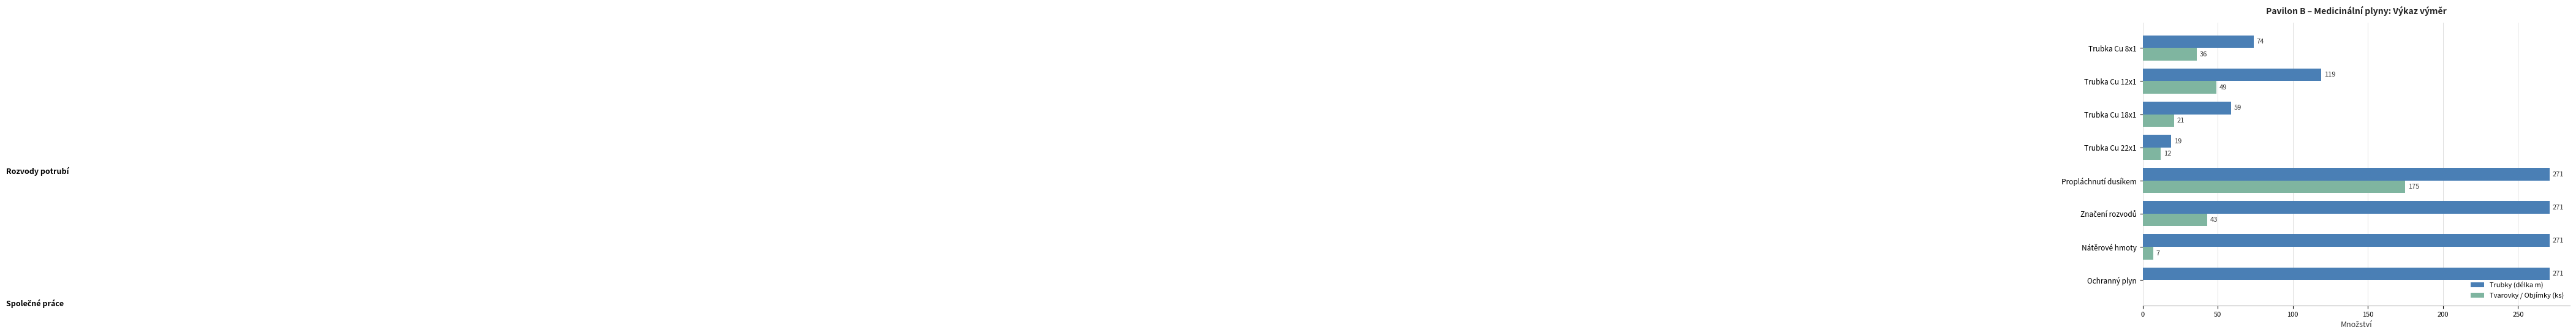

What is the sum of the Trubky (délka m) values at Ochranný plyn and Trubka Cu 12x1?

390